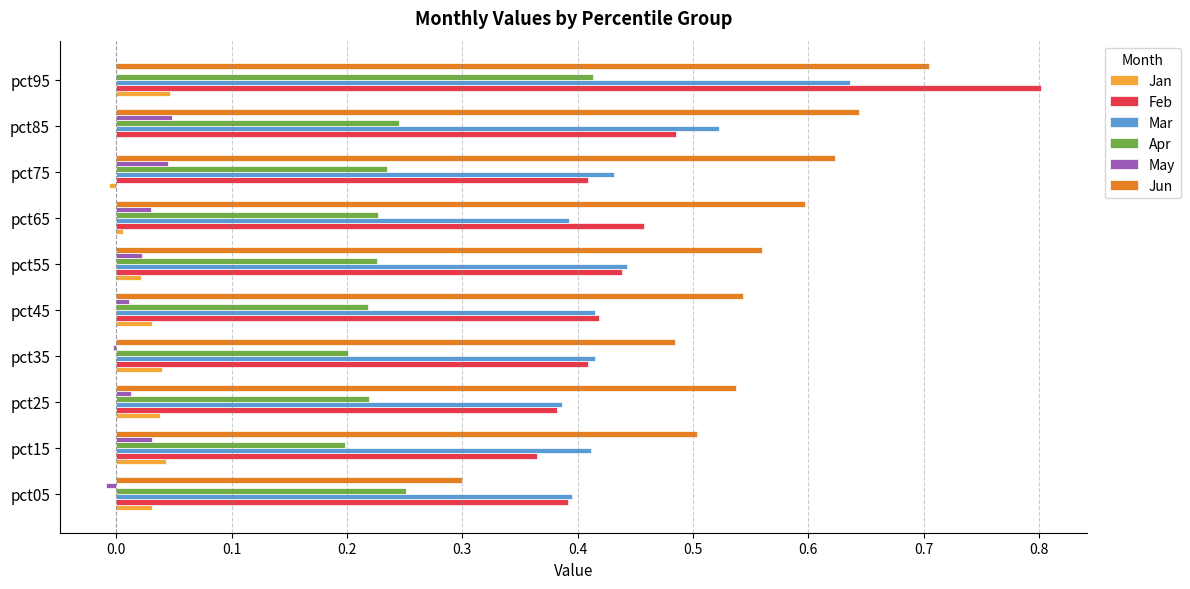

The Jun series shows 0.6 at pct65. True or false?

True